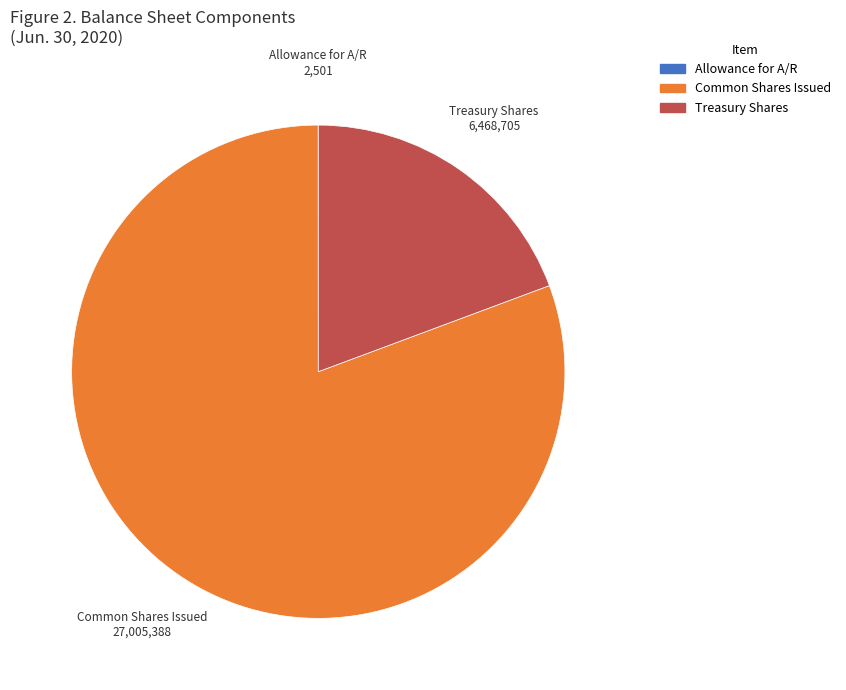

Is there a majority slice in this chart?

Yes